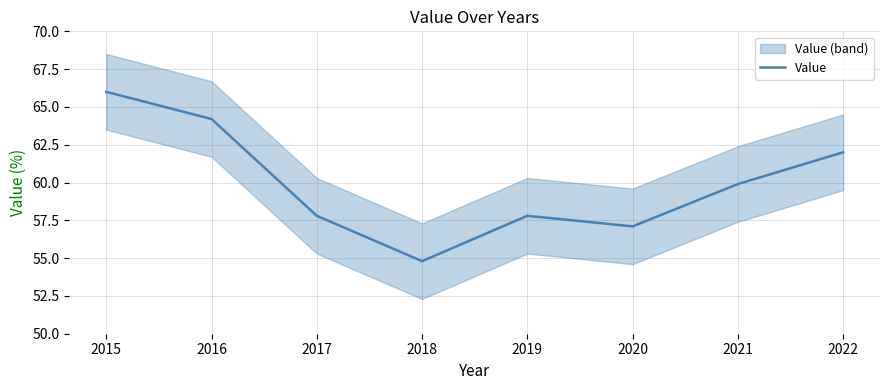

What is the smallest value displayed?

54.8